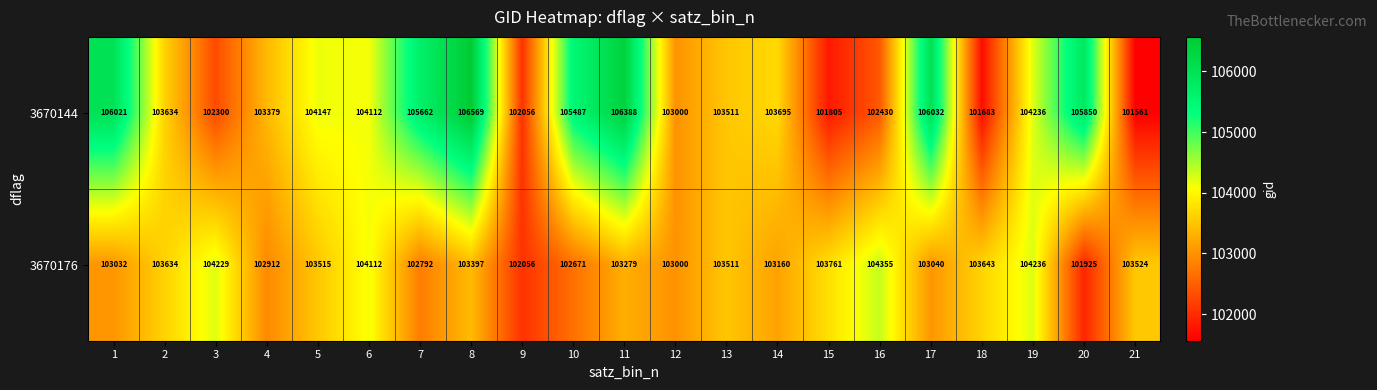

Which category has the lowest value across all series?

21